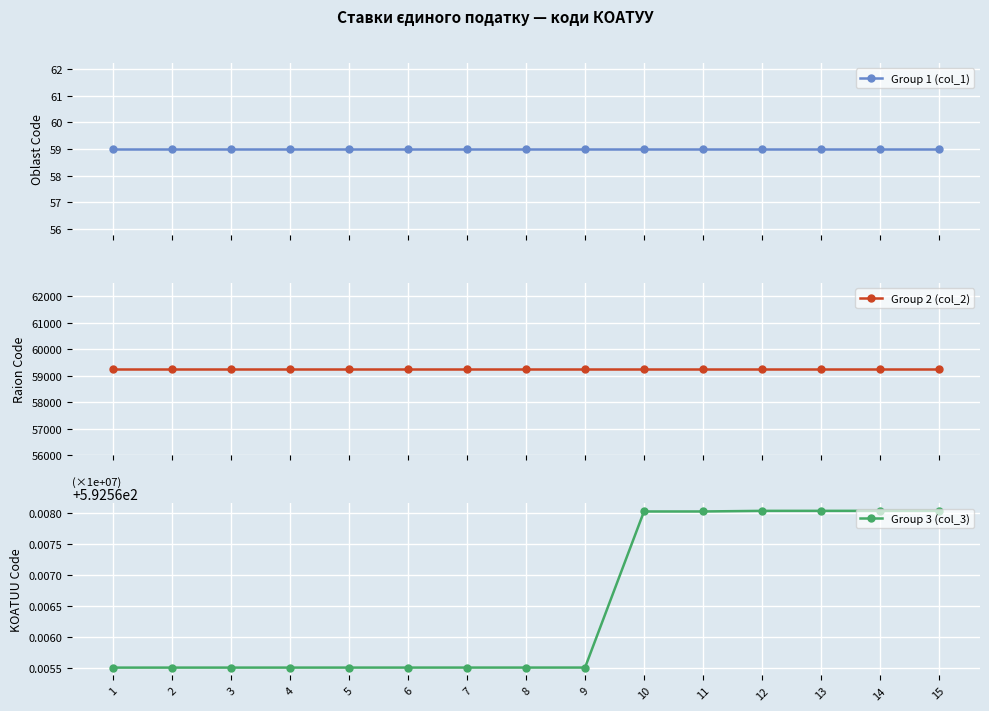

What is the greatest value displayed?

59253.0